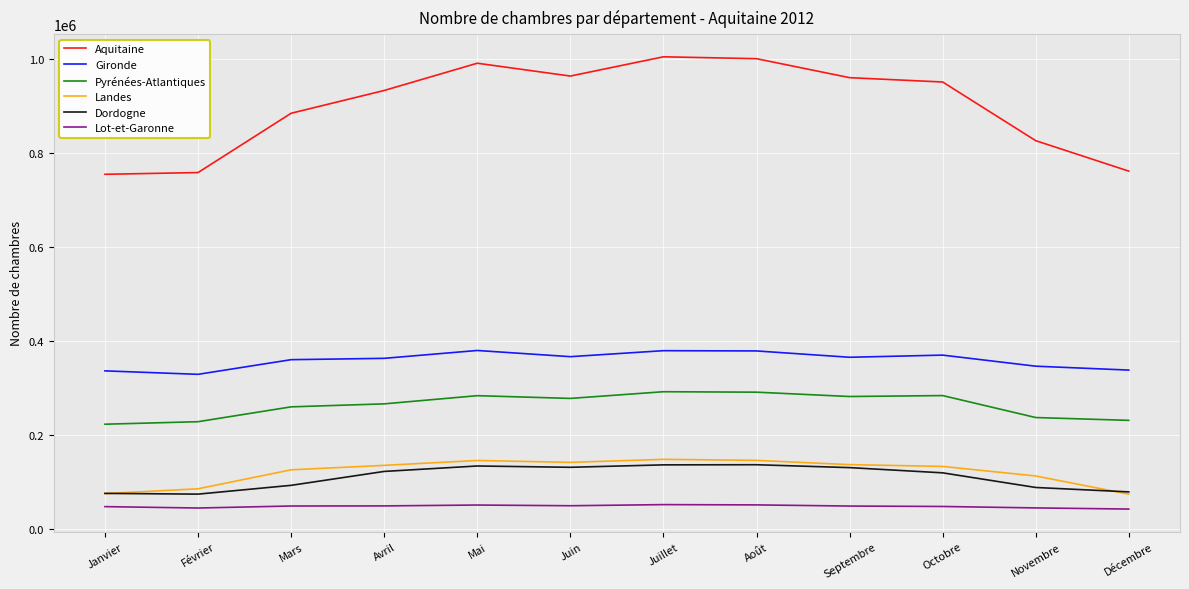

Rank the series at Avril from lowest to highest value.

Lot-et-Garonne, Dordogne, Landes, Pyrénées-Atlantiques, Gironde, Aquitaine